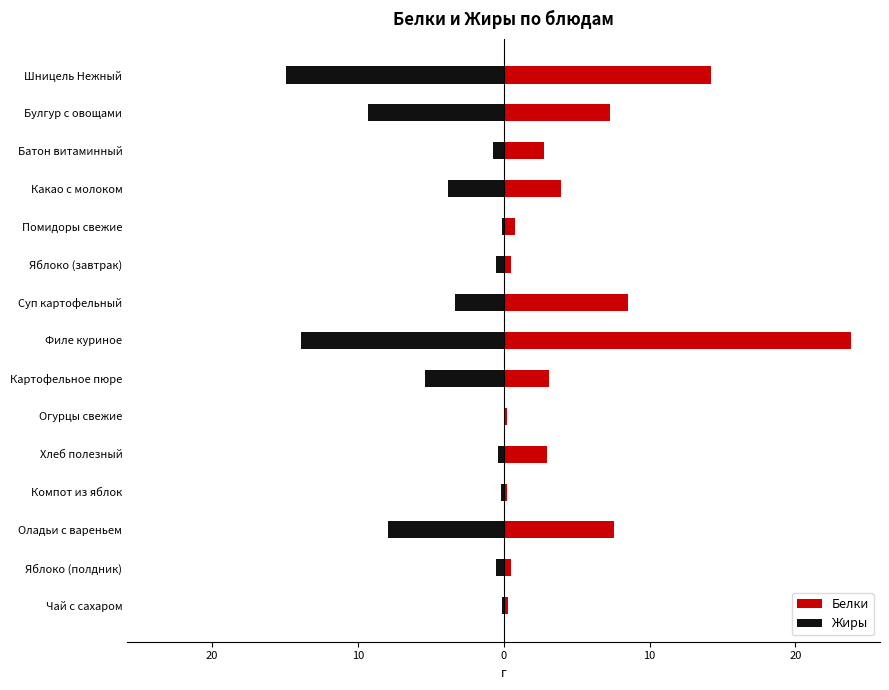

At how many categories does at least one series exceed -8?

15